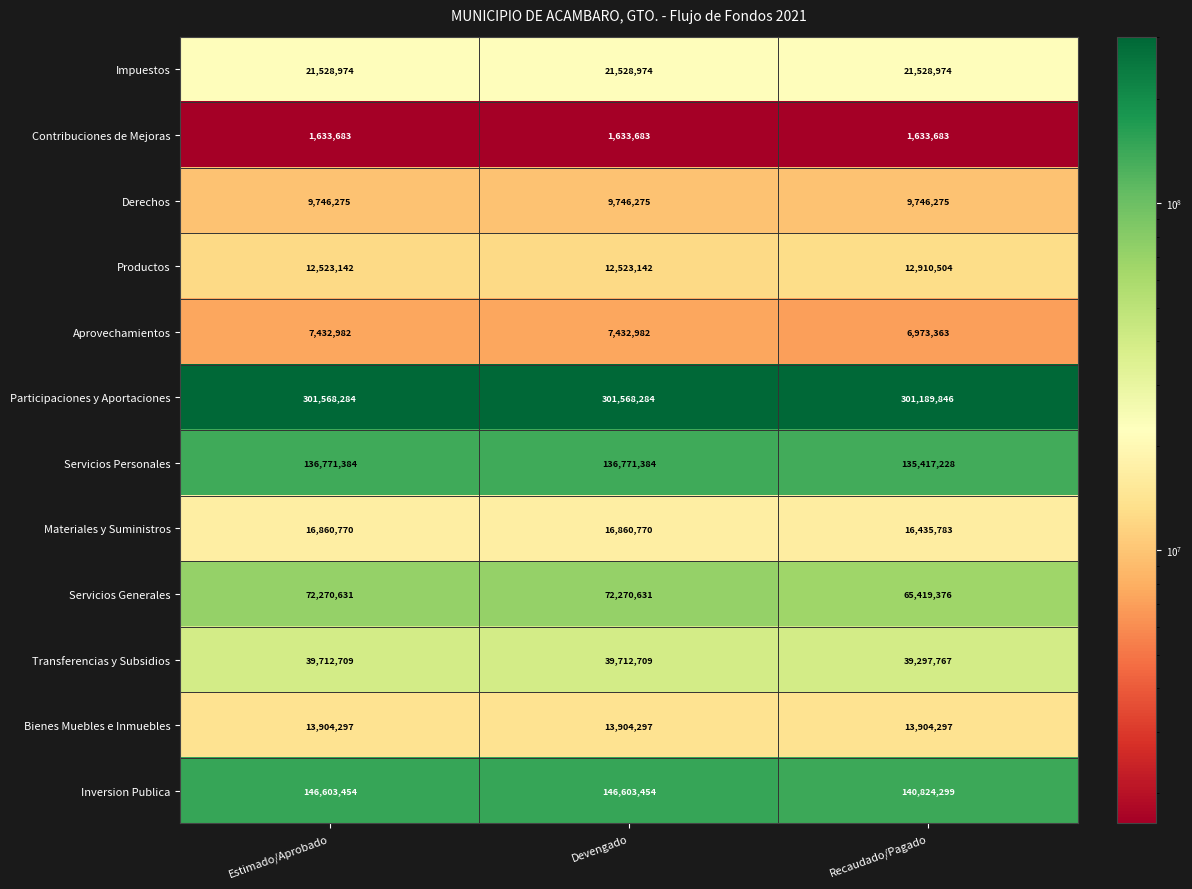

Between Estimado/Aprobado and Recaudado/Pagado, which series saw the biggest shift?

Servicios Generales